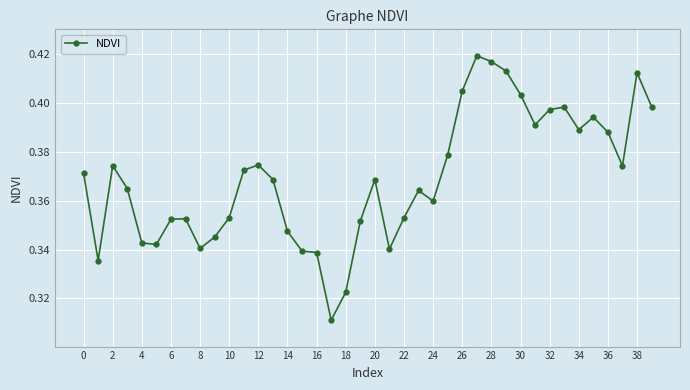

What is the sum of all values?

14.8